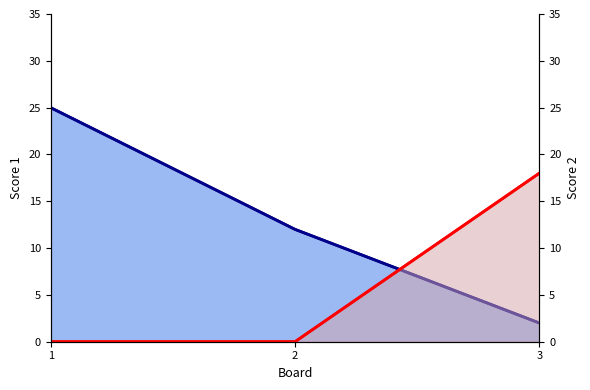

How many data points does each series have?

3